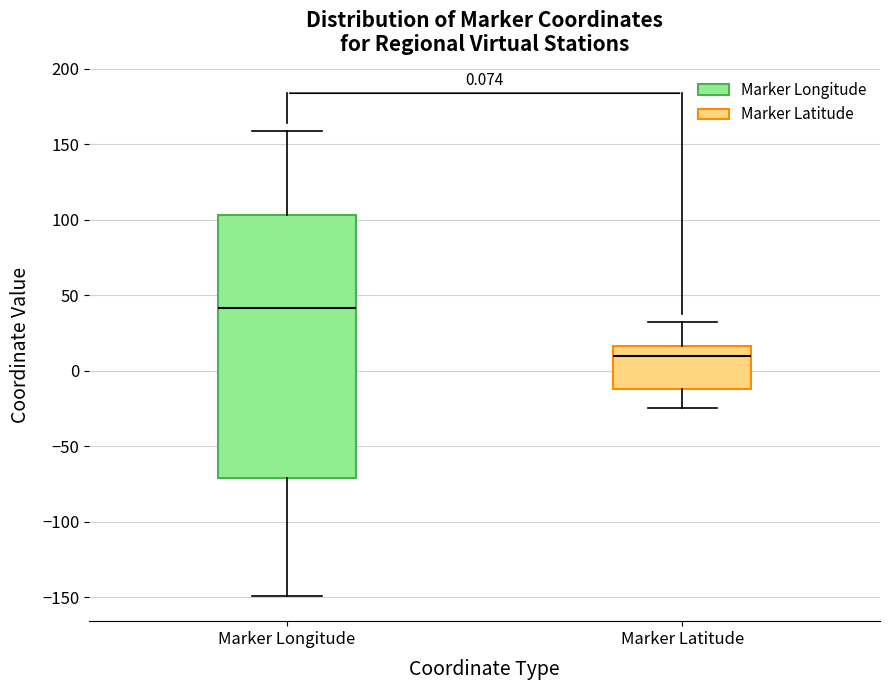

Comparing the boxes themselves (not the whiskers), which one is the tallest?

Marker Longitude